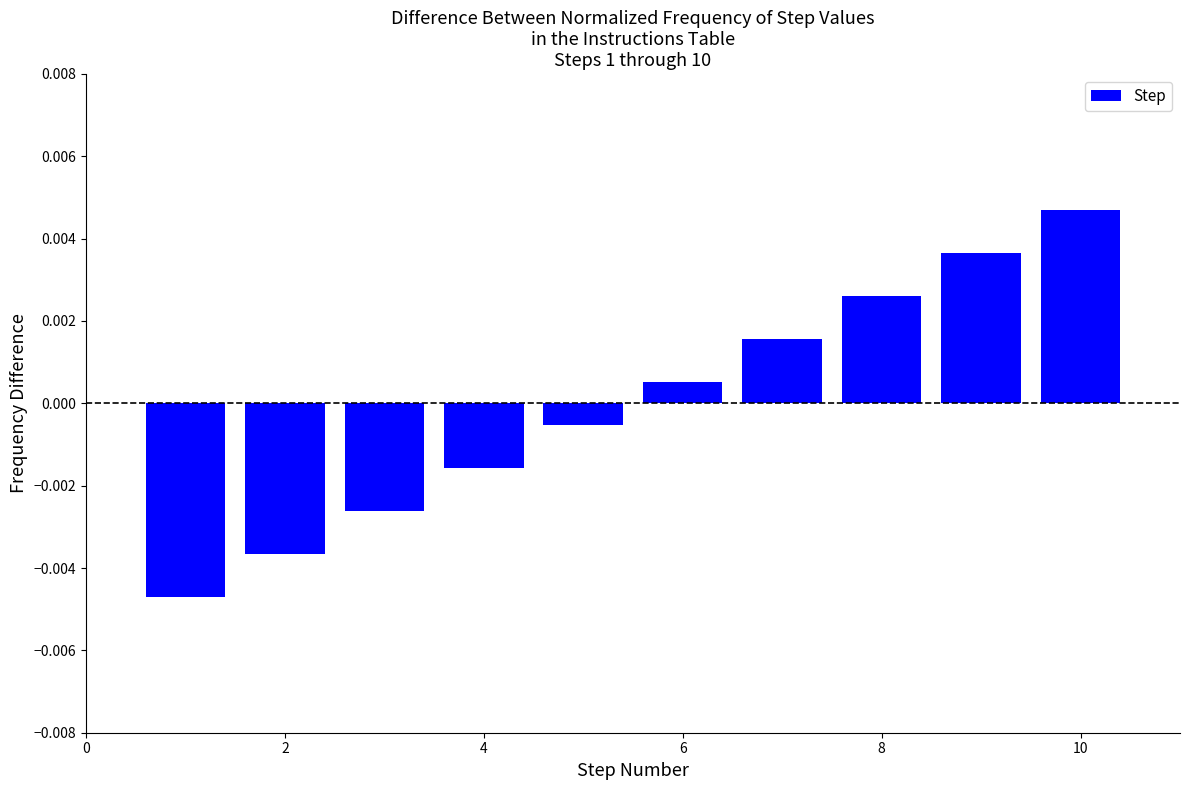

Count the number of data series in this chart.

1